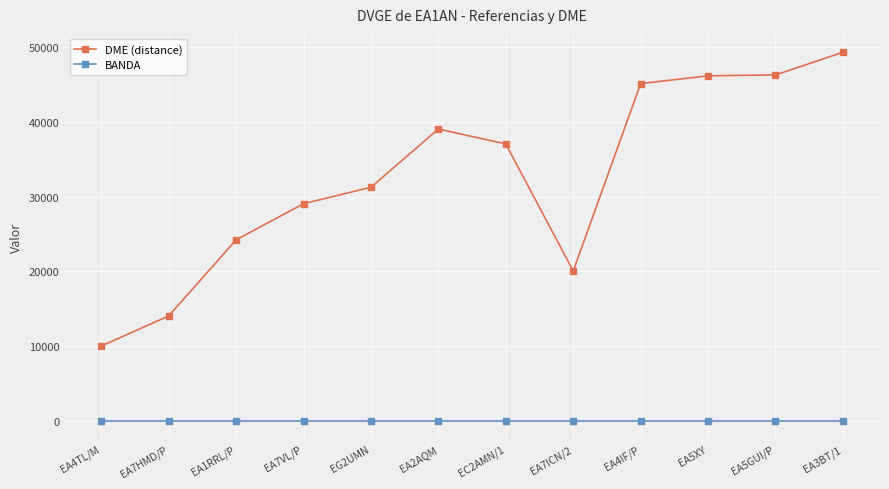

True or false: BANDA and DME (distance) cross at least once.

False